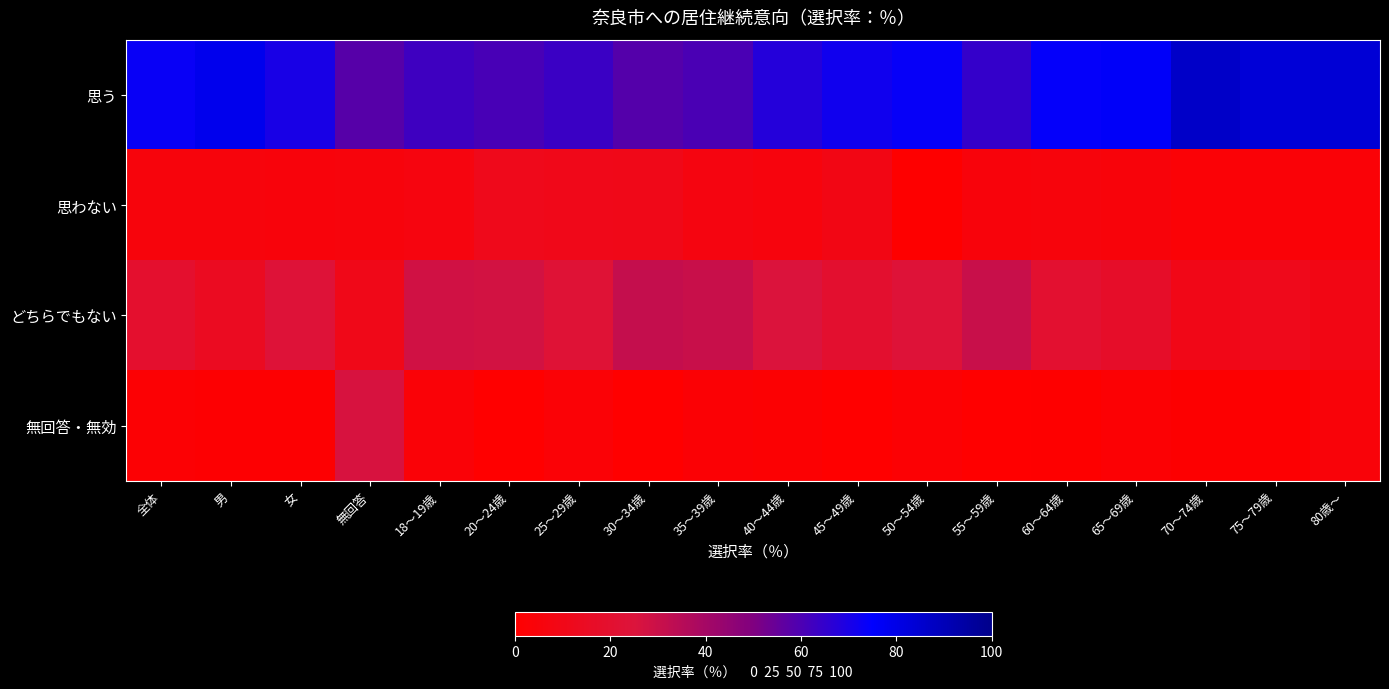

Count the number of data series in this chart.

4